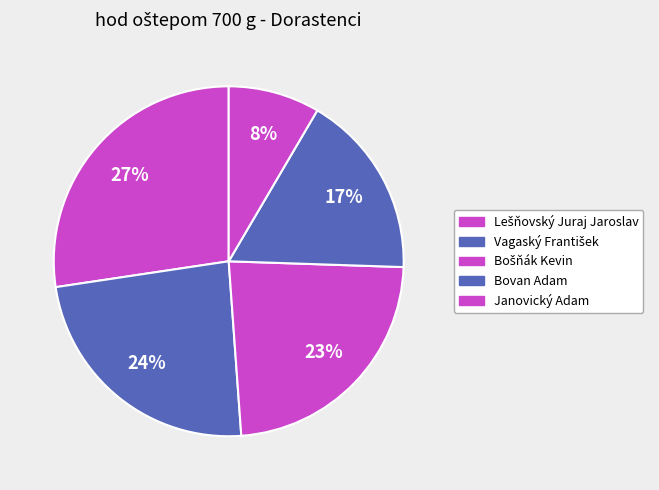

How many slices are in this pie chart?

5